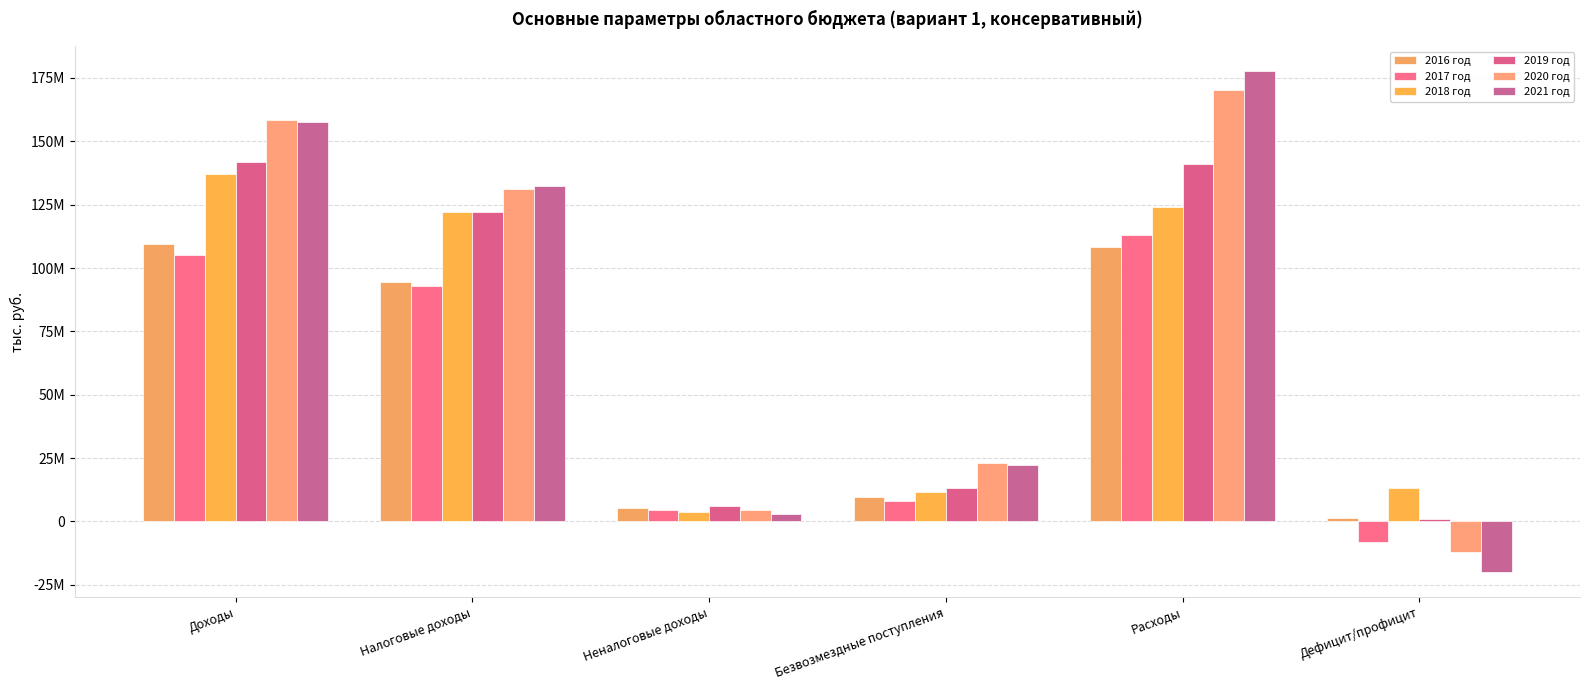

Rank the series by their maximum value, from lowest to highest.

2016 год, 2017 год, 2018 год, 2019 год, 2020 год, 2021 год